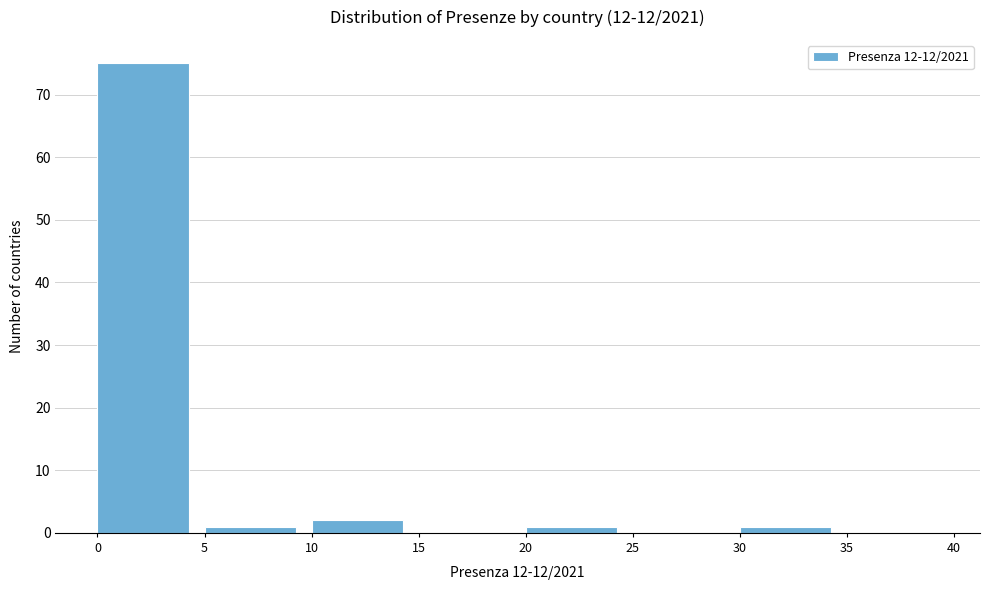

Reading left to right, list every bar in this chart as the range it spans on the x-axis followed by its height. The values are not printed on the chart, so give them approximately, as read against the axis.

0 to 5: 75
5 to 10: 1
10 to 15: 2
15 to 20: 0
20 to 25: 1
25 to 30: 0
30 to 35: 1
35 to 40: 0